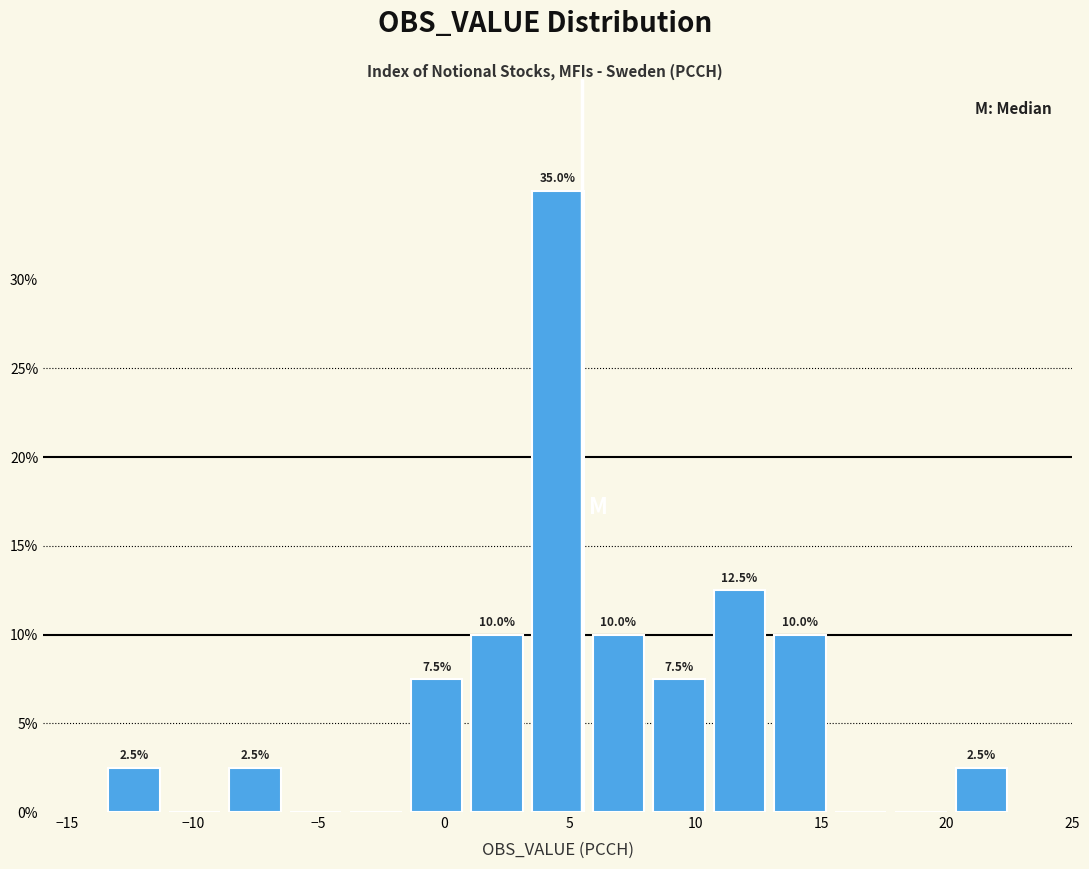

Which range on the x-axis has the tallest bar?

3.5 to 5.5